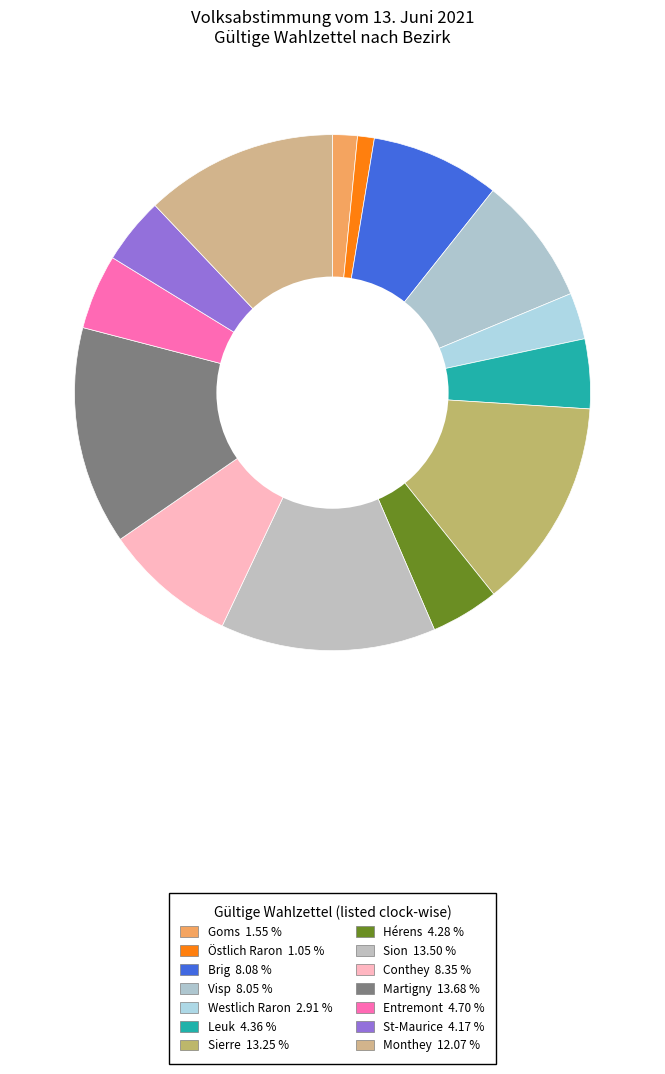

Which has a higher value, Sion or Visp?

Sion